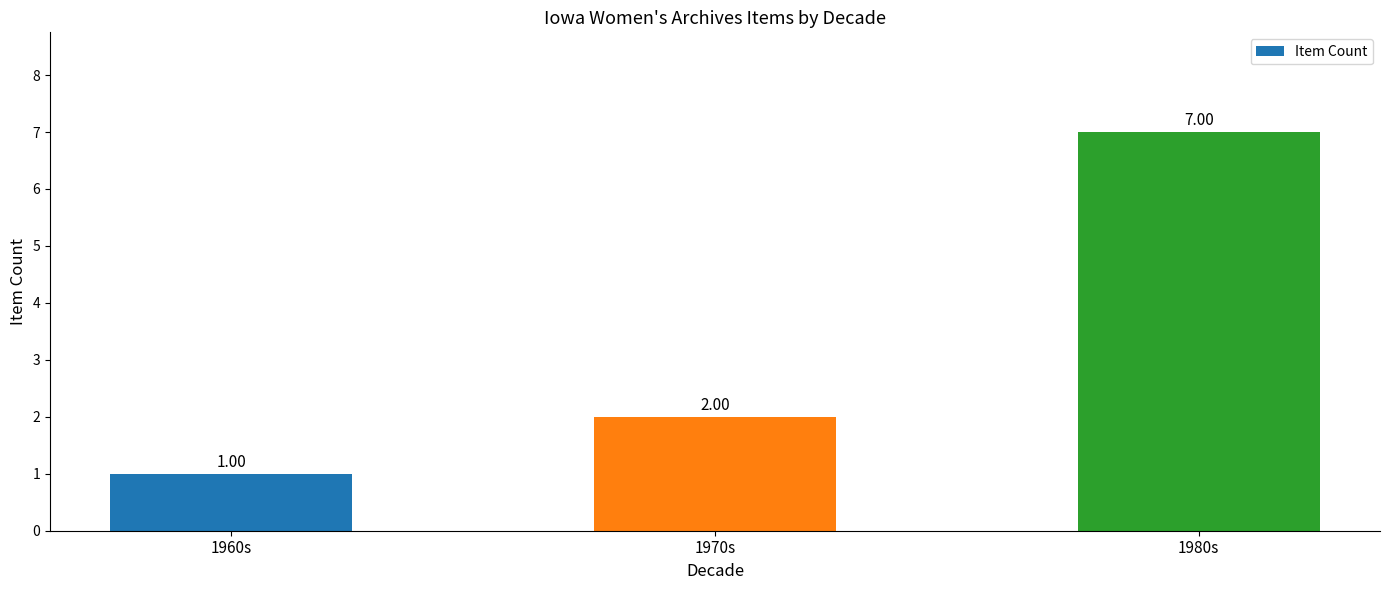

What position from the right is 1960s?

3